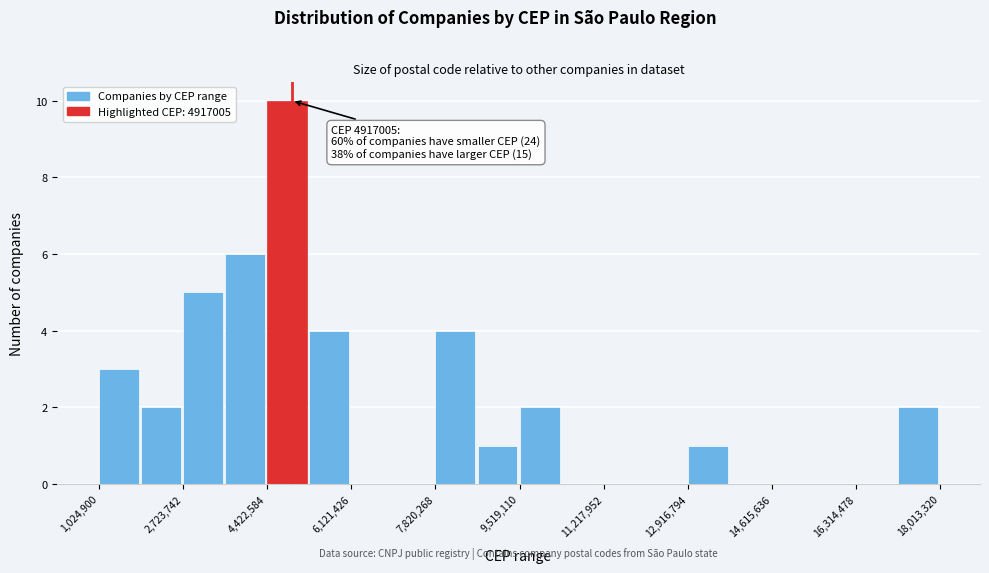

Which range on the x-axis has the tallest bar?

4400000 to 5200000